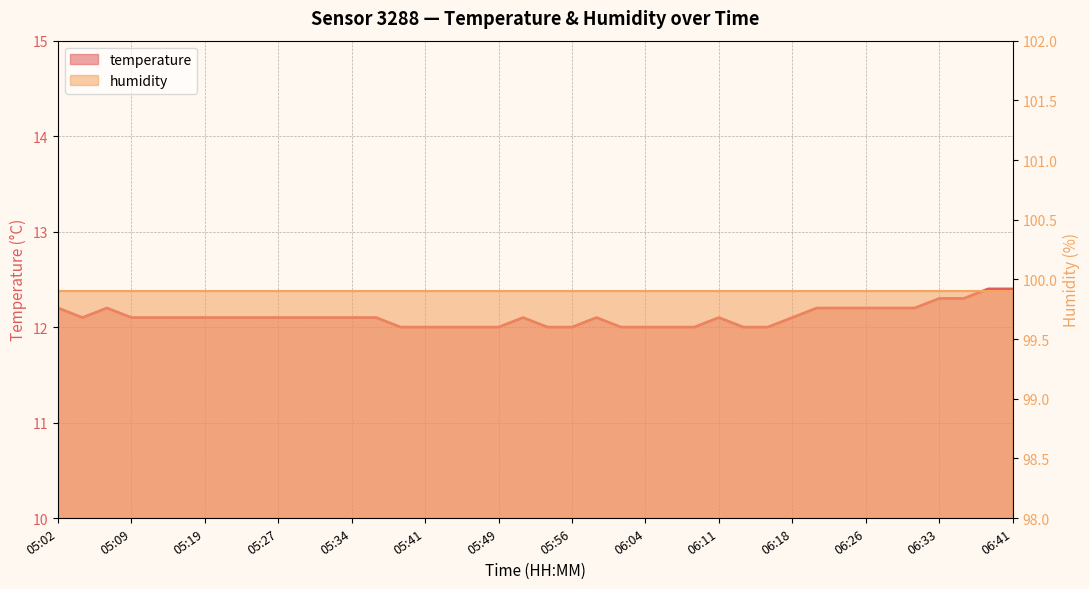

Where is the data nearest to the value 12?

05:39